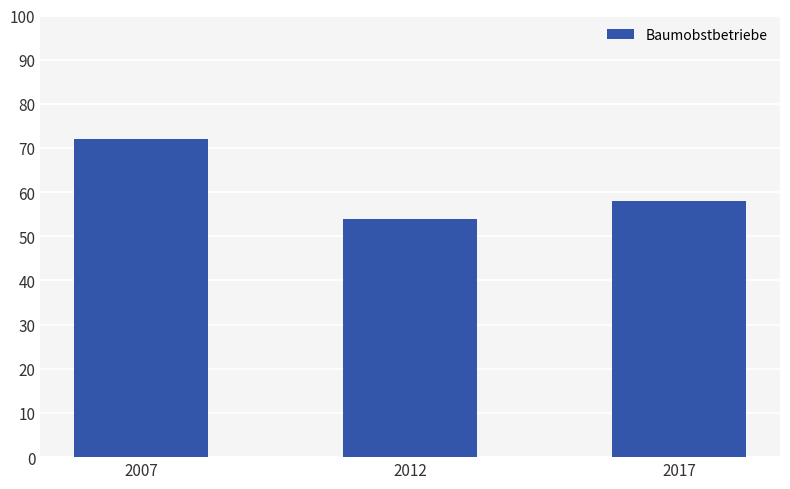

What is the difference between the maximum and minimum values?

18